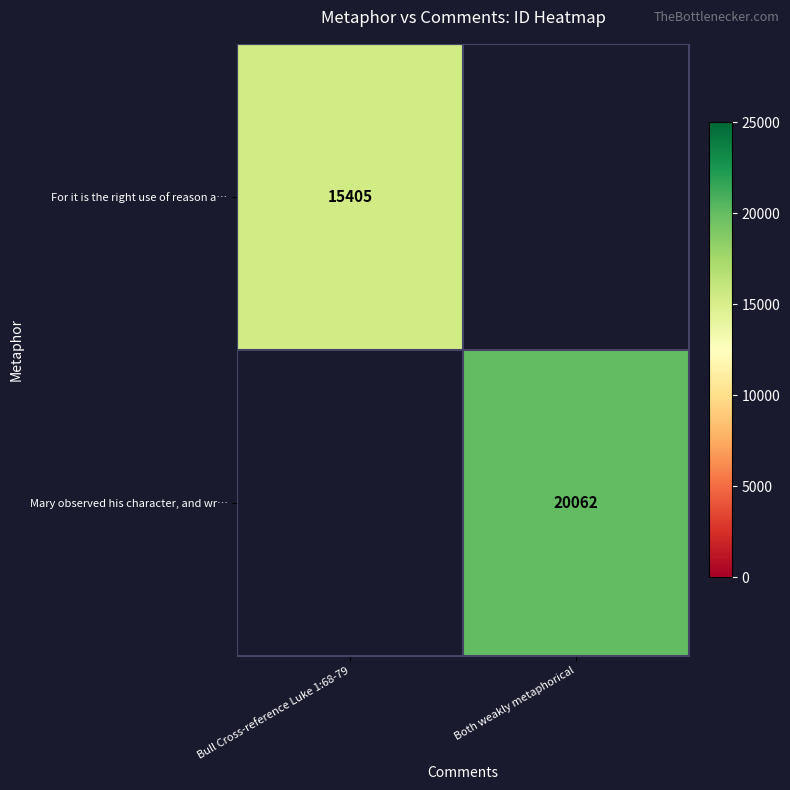

True or false: Mary observed his character, and wr… has a value of 8397 at Both weakly metaphorical.

False